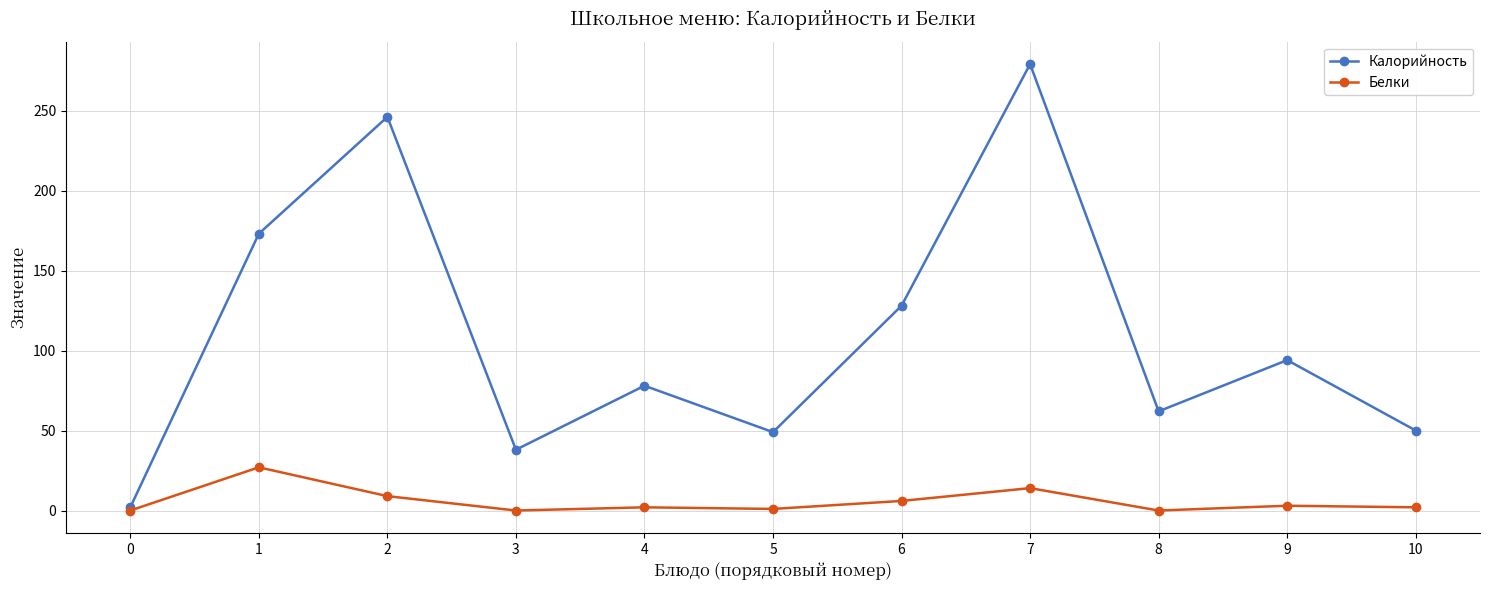

At 9, list the series in order from smallest to largest.

Белки, Калорийность